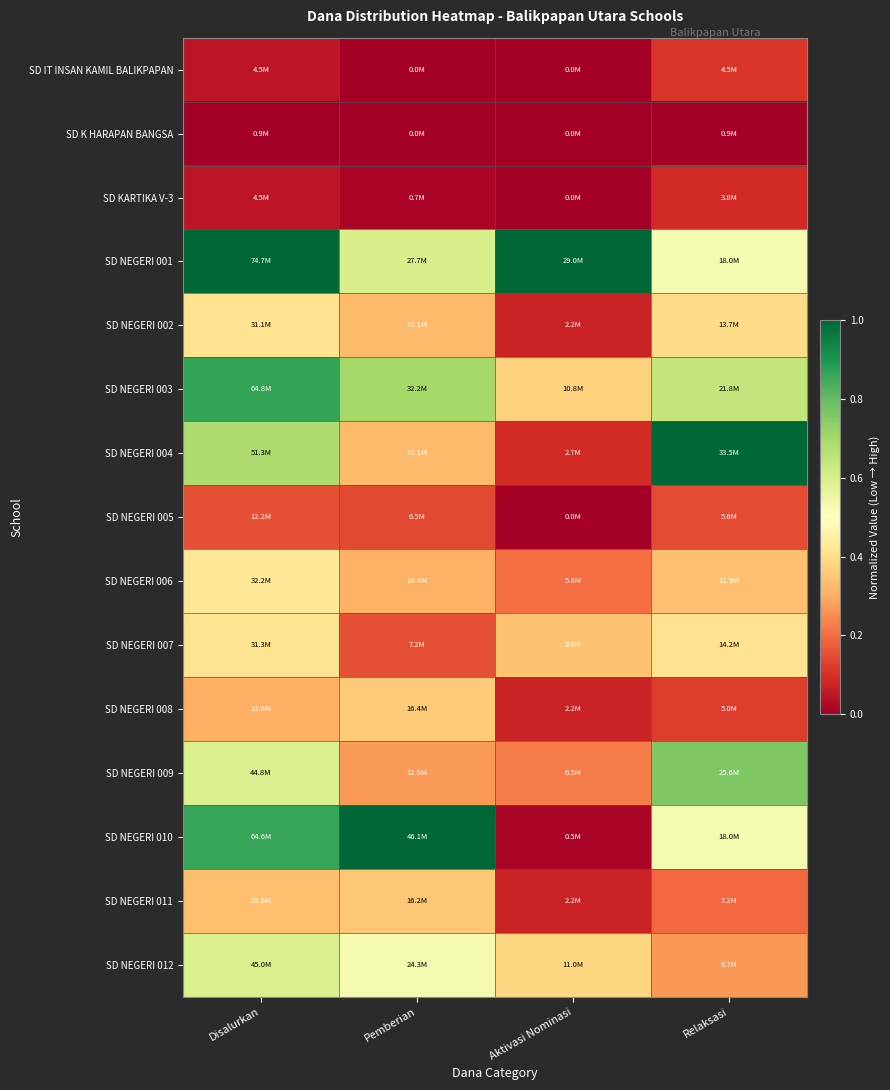

What is the spread (max minus min) of values at Relaksasi?

1.0